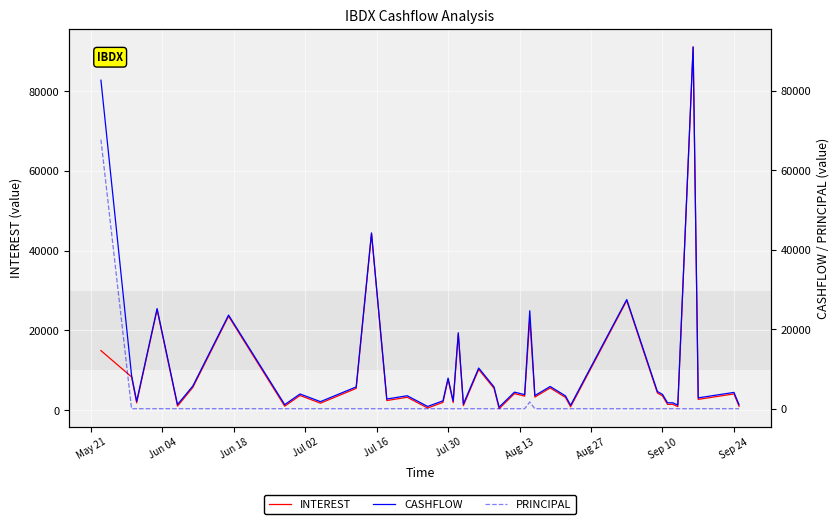

List the series in order of their peak value, lowest first.

PRINCIPAL, INTEREST, CASHFLOW